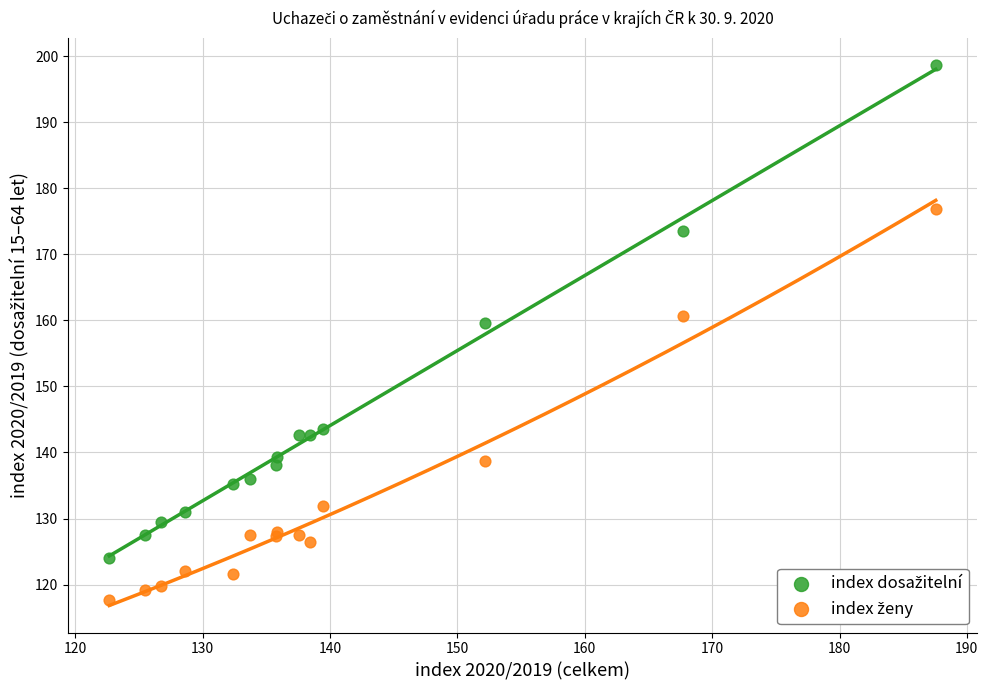

What is the X range (max minus min) for the scatter plot?

64.9